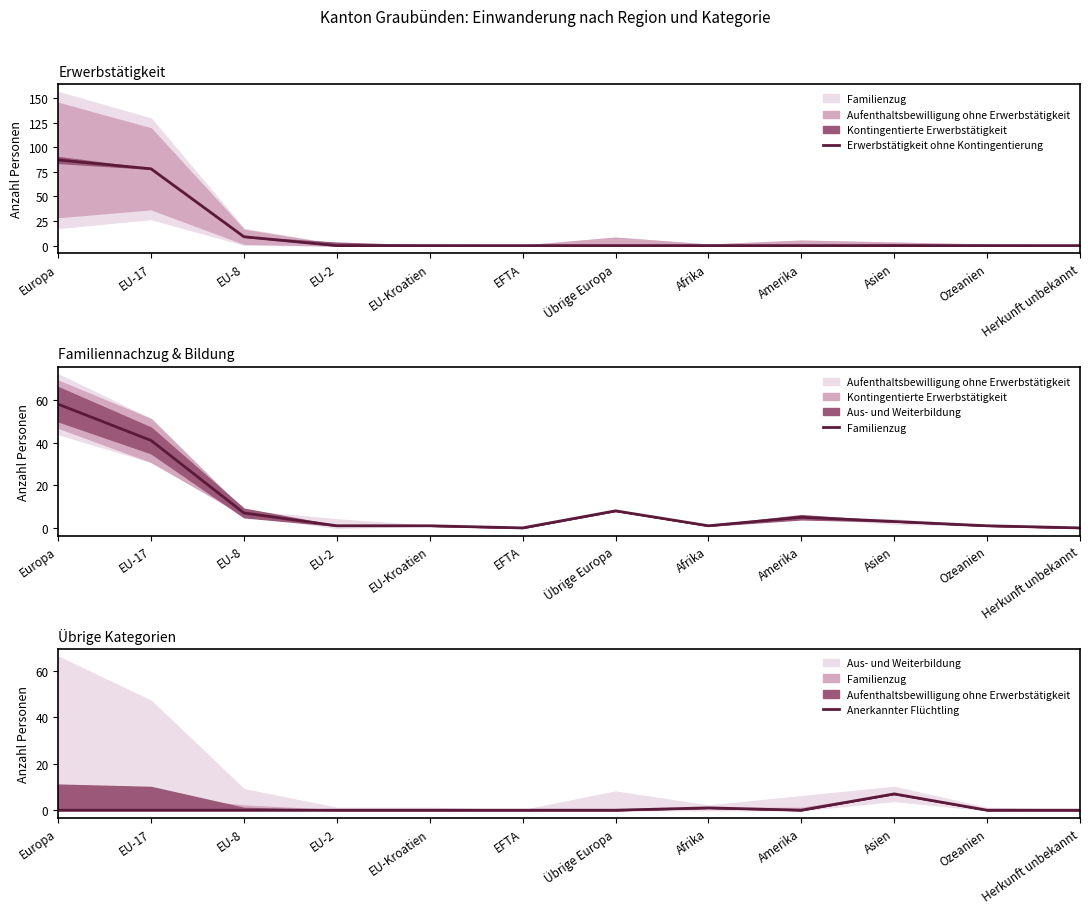

What position from the right is Herkunft unbekannt?

1